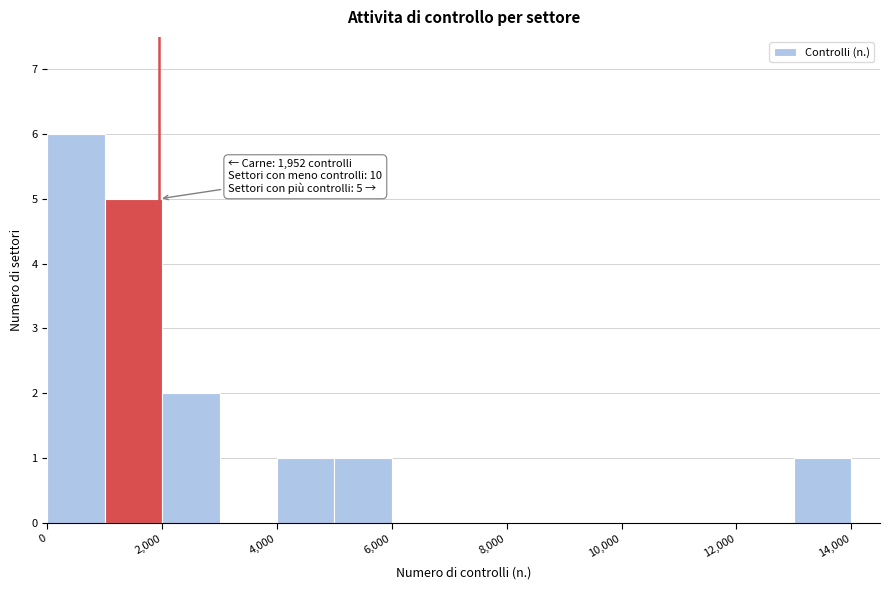

Which range on the x-axis has the tallest bar?

0 to 1000